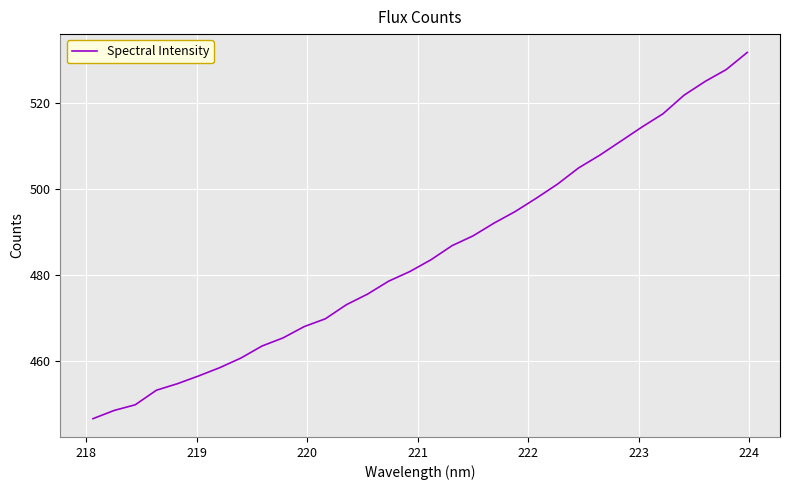

True or false: there are more than 0 points higher than both neighbors.

False